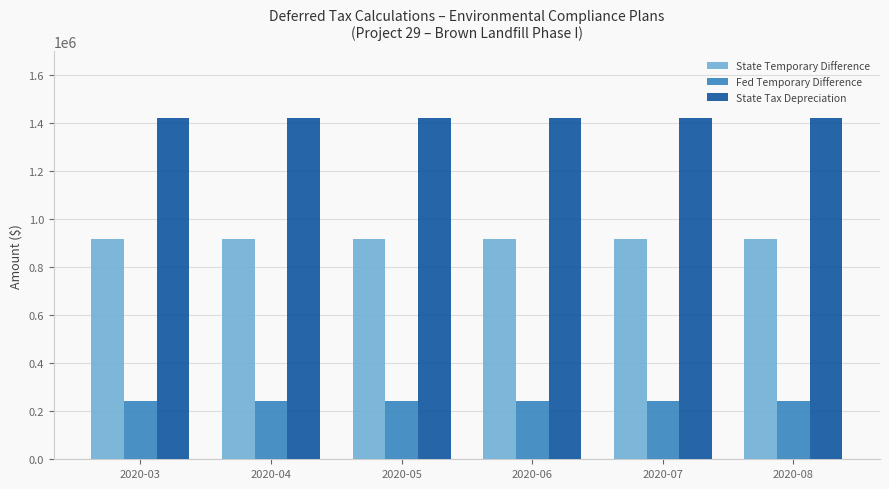

List the series in order of their peak value, highest first.

State Tax Depreciation, State Temporary Difference, Fed Temporary Difference